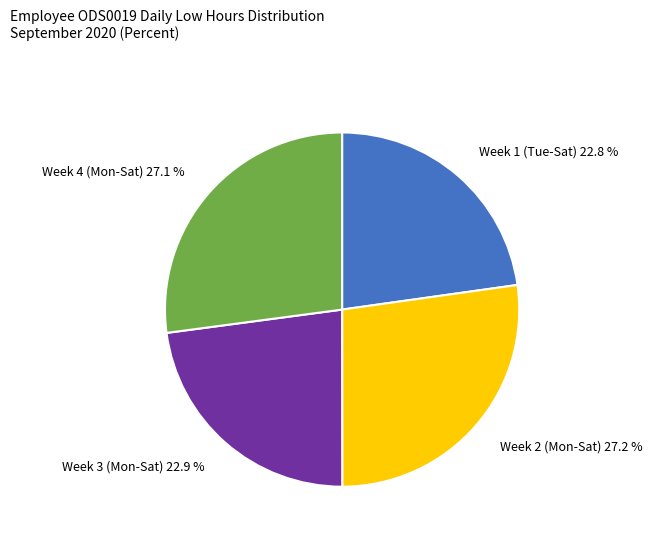

Is there a majority slice in this chart?

No